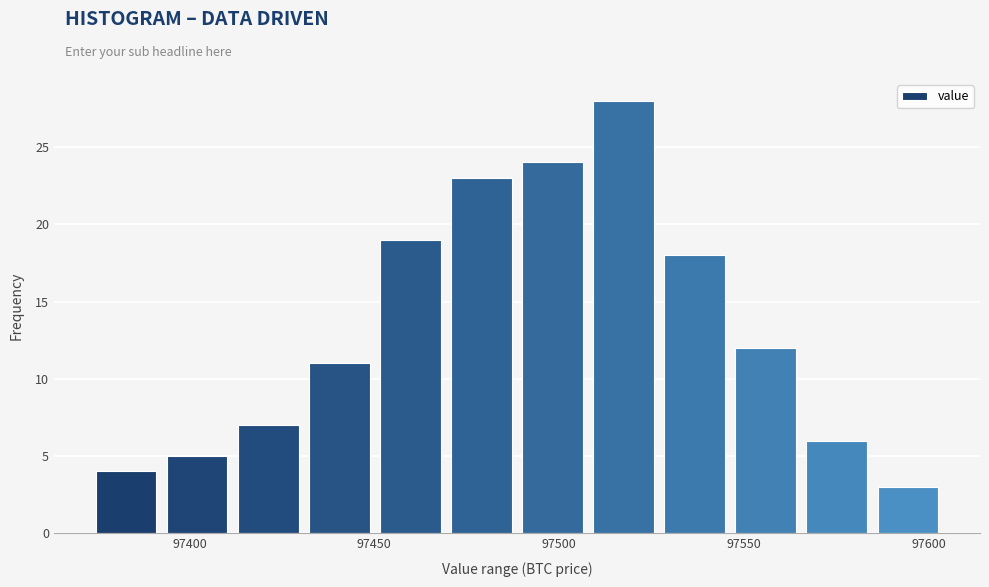

Read against the x-axis, roughly where is the centre of the tallest bar?

97515